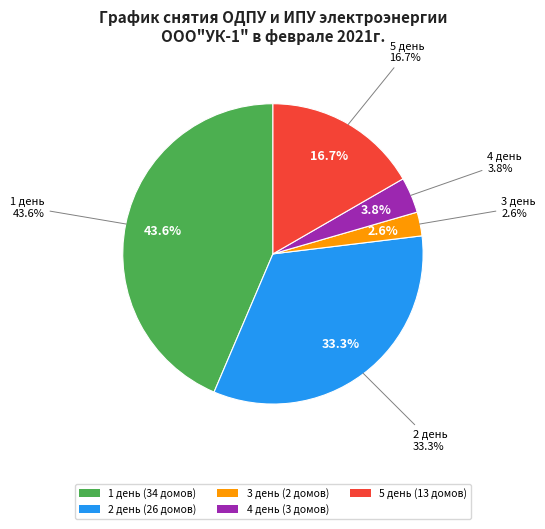

To the nearest percent, what percentage of the pie is 1 день?

44%